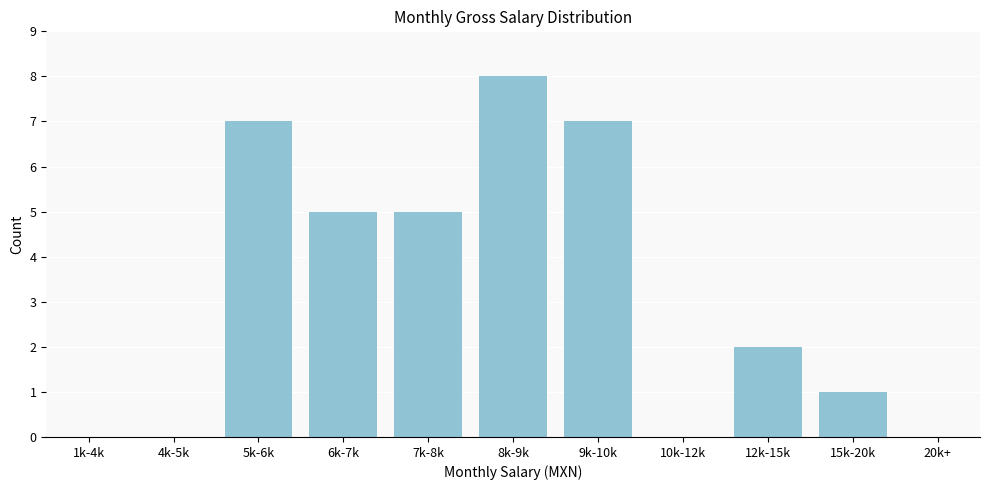

Reading left to right, list all the values displayed in this chart.

1k-4k=0	4k-5k=0	5k-6k=7	6k-7k=5	7k-8k=5	8k-9k=8	9k-10k=7	10k-12k=0	12k-15k=2	15k-20k=1	20k+=0